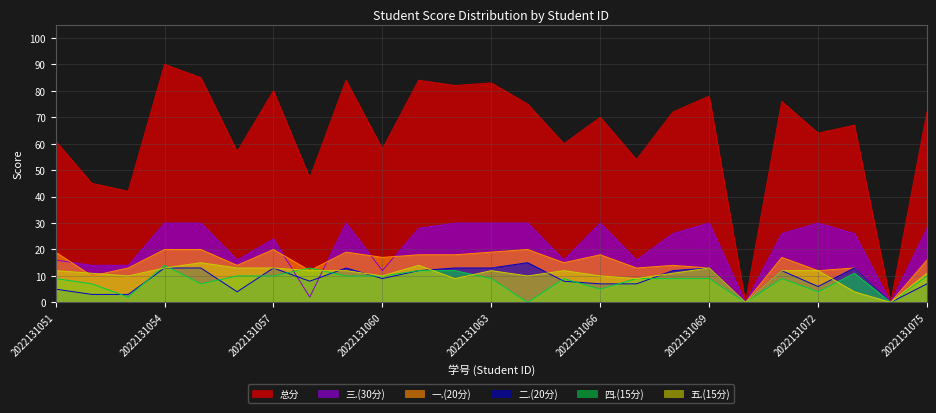

What is the average value of the 三.(30分) series?

21